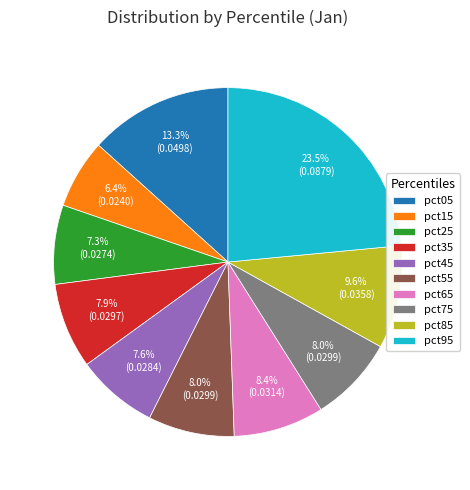

Is pct75 the majority of the pie?

No